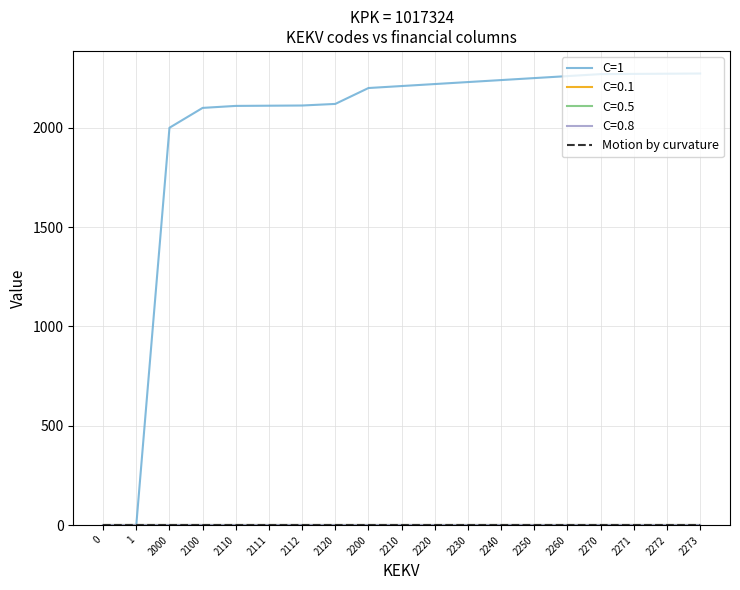

True or false: C=1 has more than 0 interior local peaks.

False